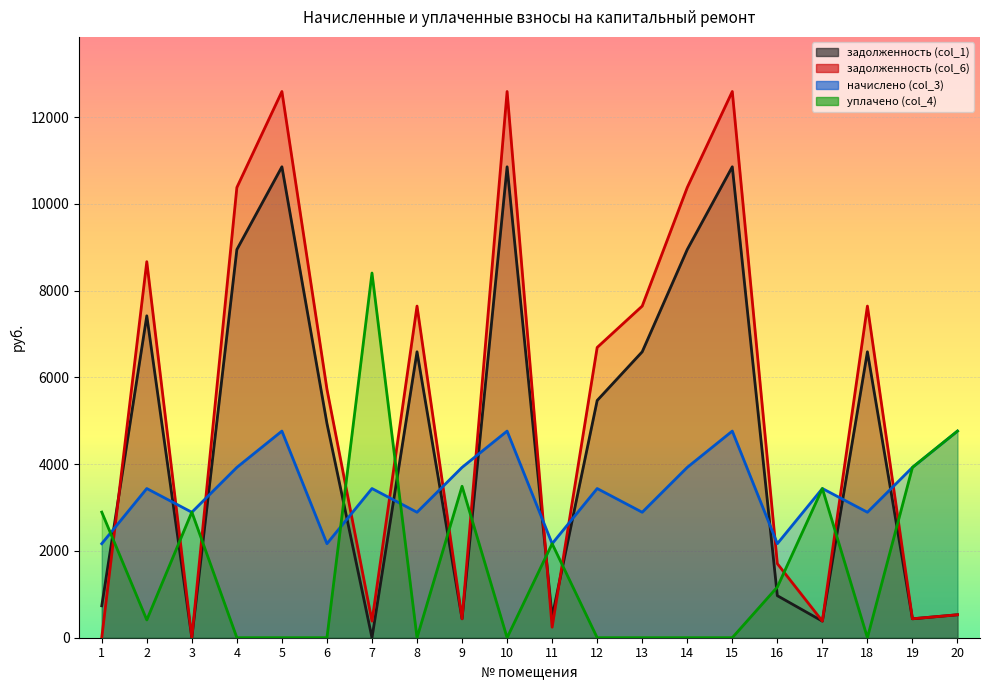

Read the задолженность (col_1) value at 8.

6590.9